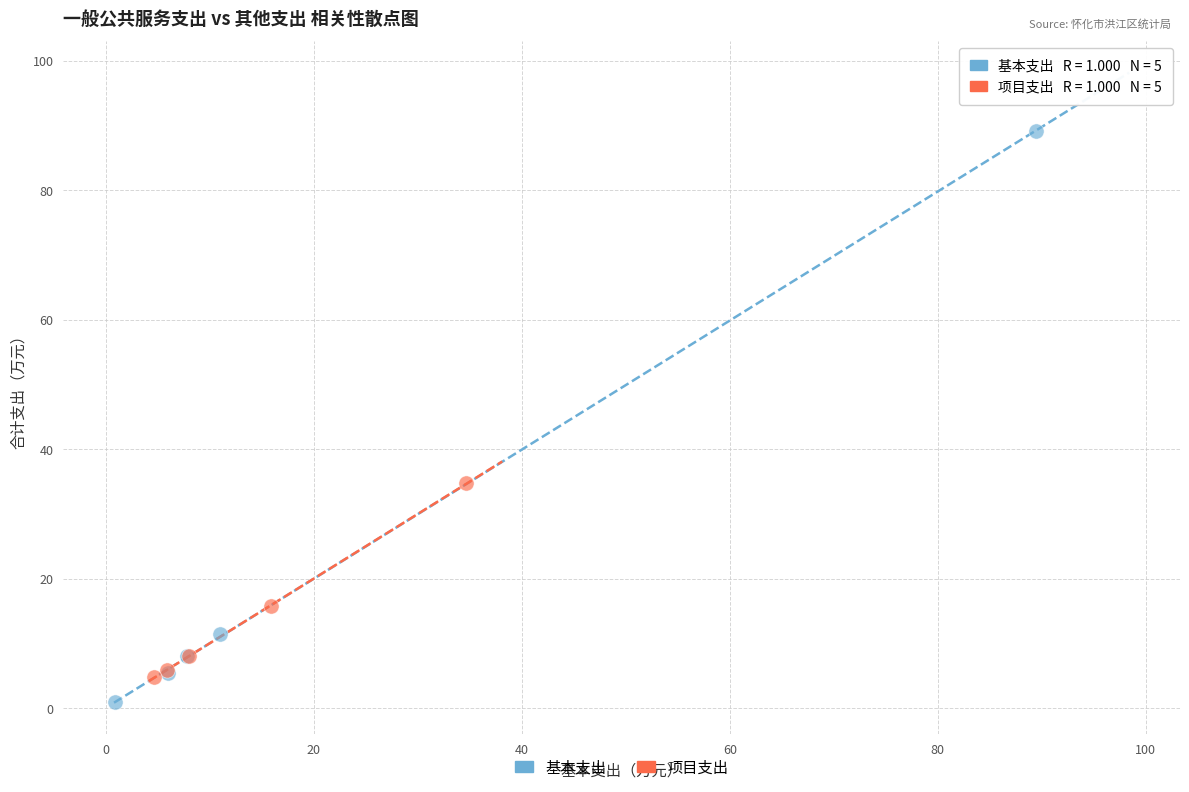

Which series reaches the minimum Y coordinate?

基本支出